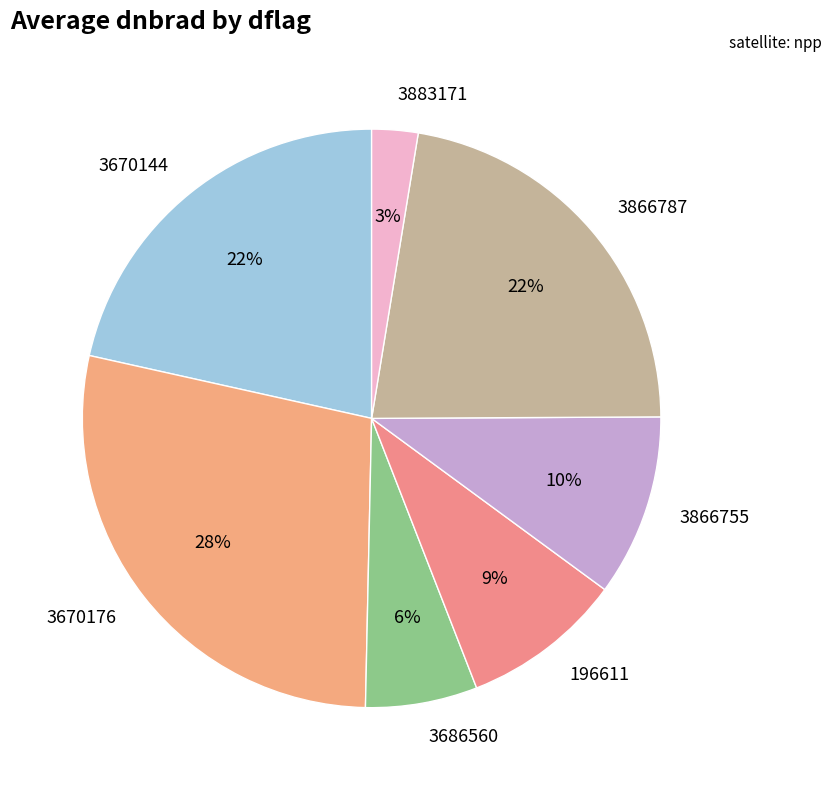

The 3670144 slice represents 2% of the pie. True or false?

False